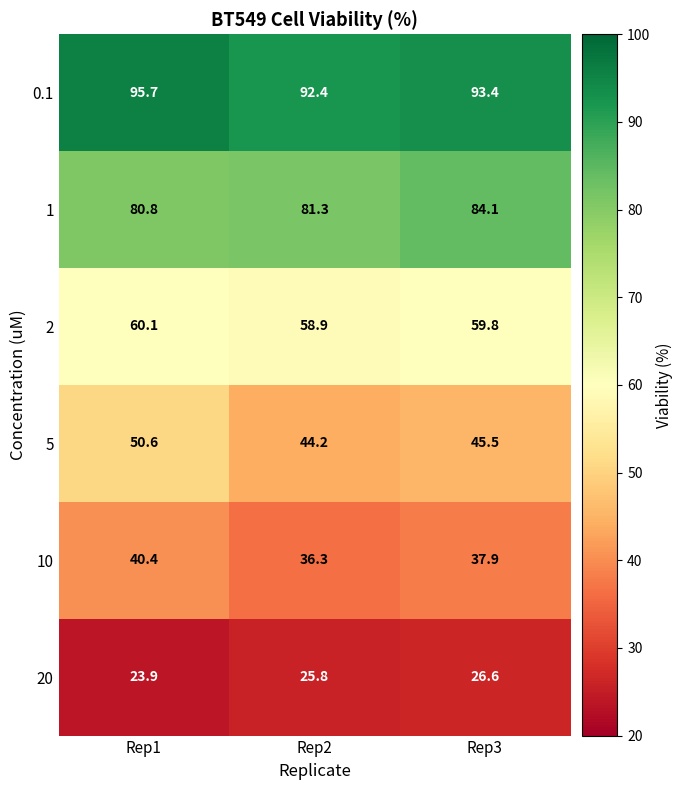

Which category has the highest value in the 20 series?

Rep3